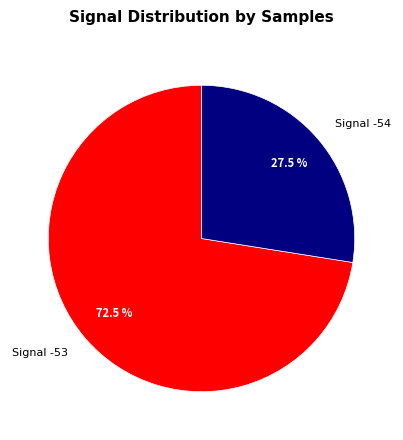

How much of the chart is everything except Signal -53?

27.5%